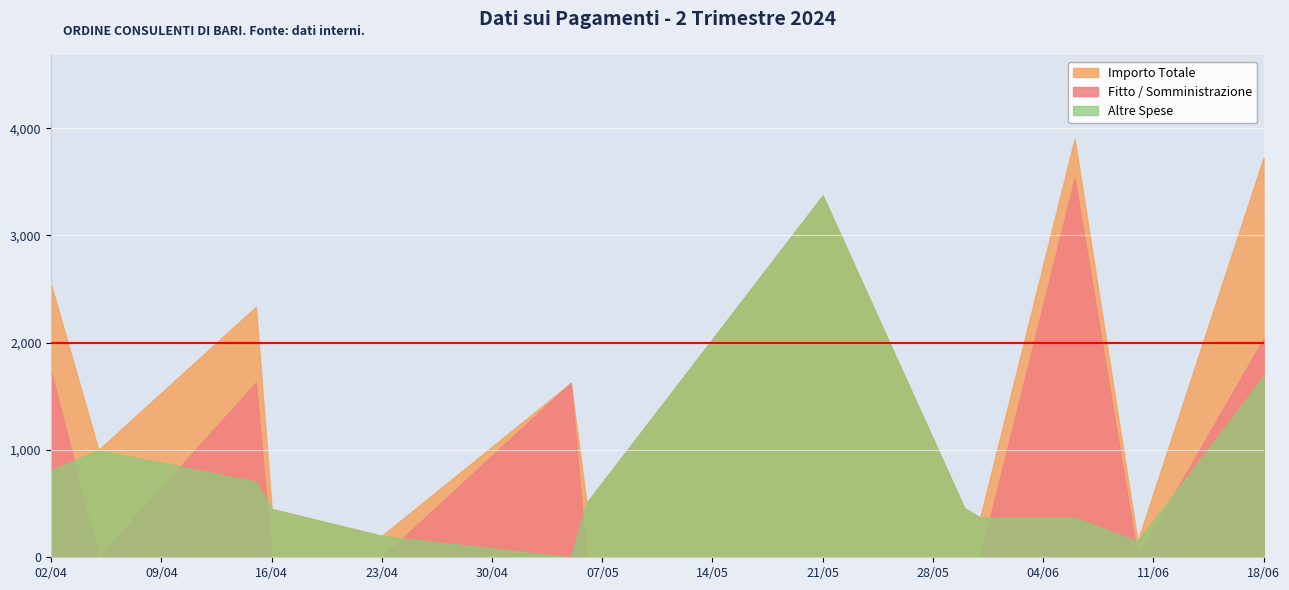

At which label does the data first exceed 450?

2024-04-02